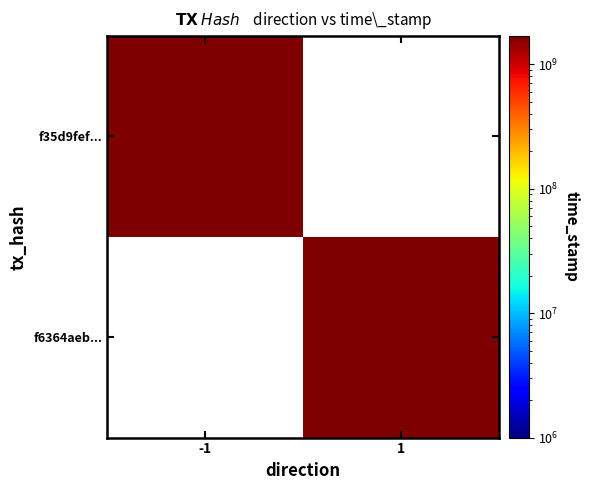

At how many categories does at least one series exceed 161490294?

2